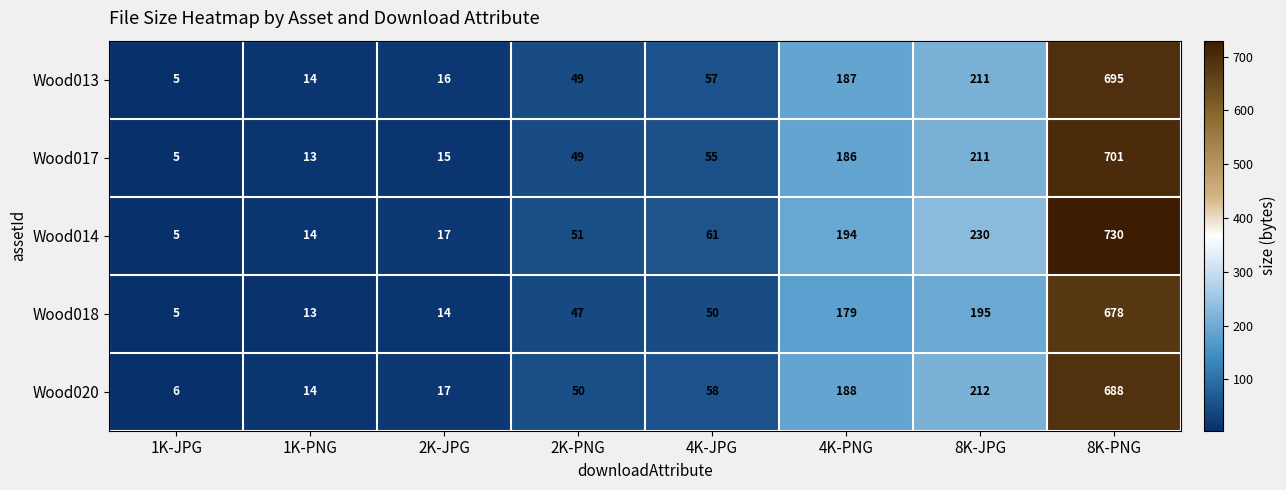

List the series in order of their peak value, lowest first.

Wood018, Wood020, Wood013, Wood017, Wood014